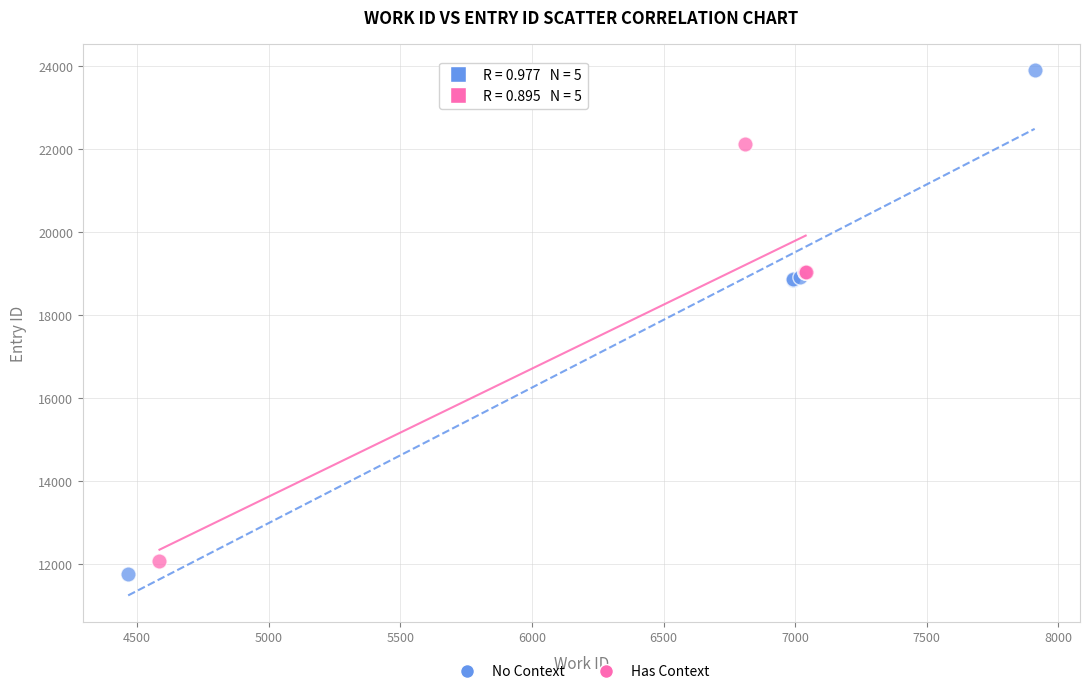

Which series has the largest Y range (max minus min)?

No Context